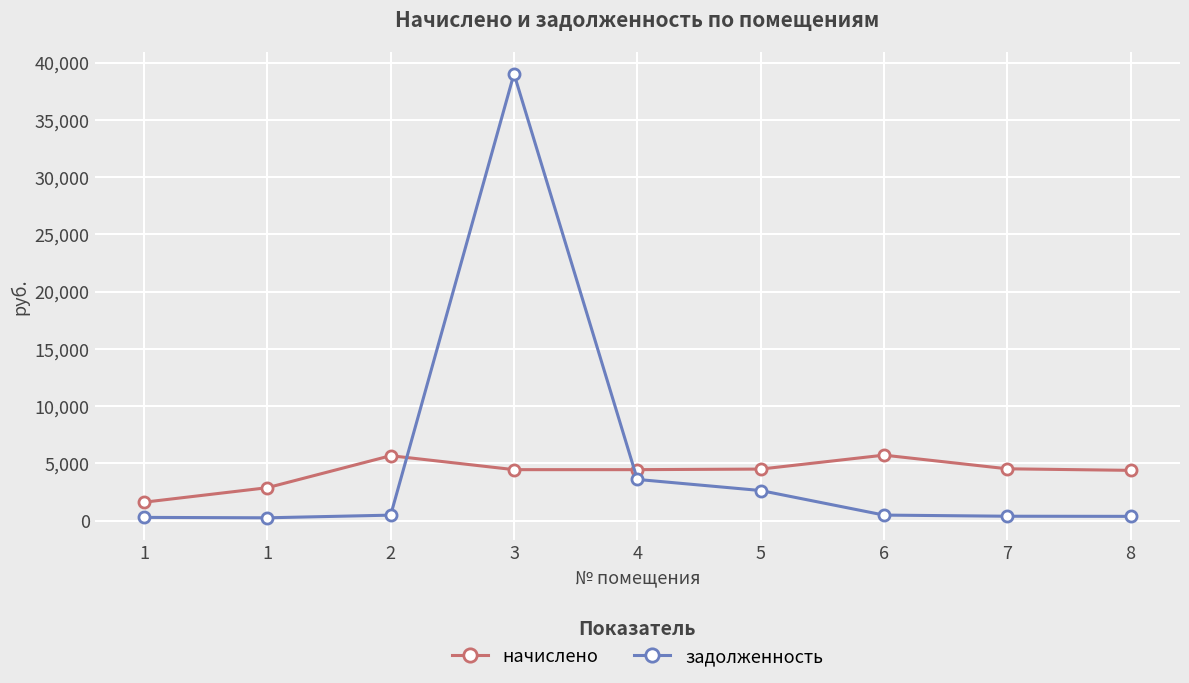

At which category does начислено reach its first local peak?

2